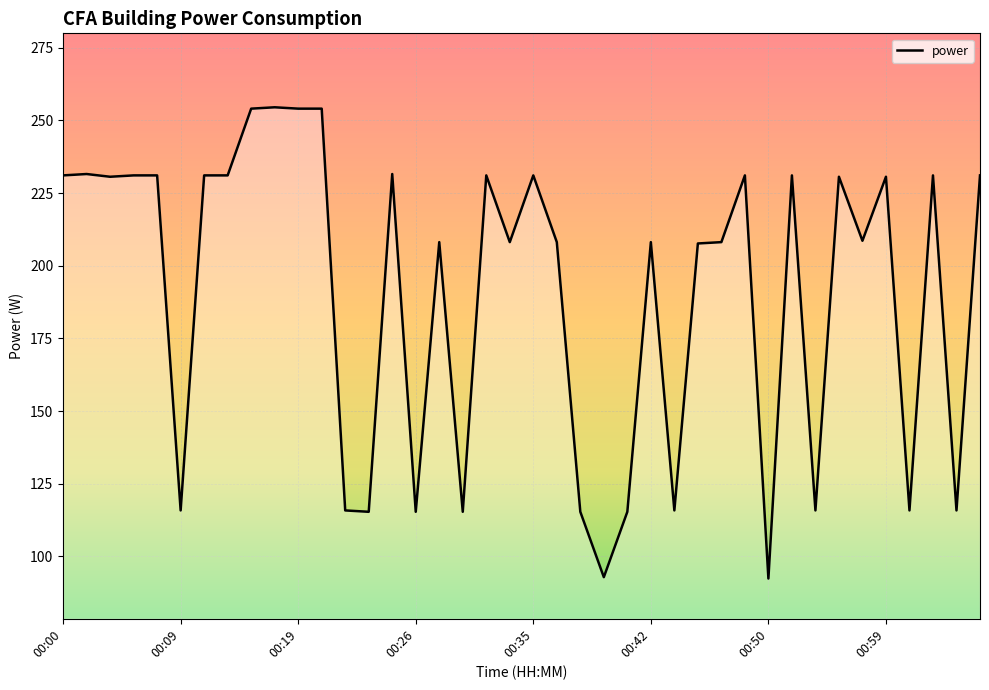

What is the difference between the maximum and minimum values?

162.2